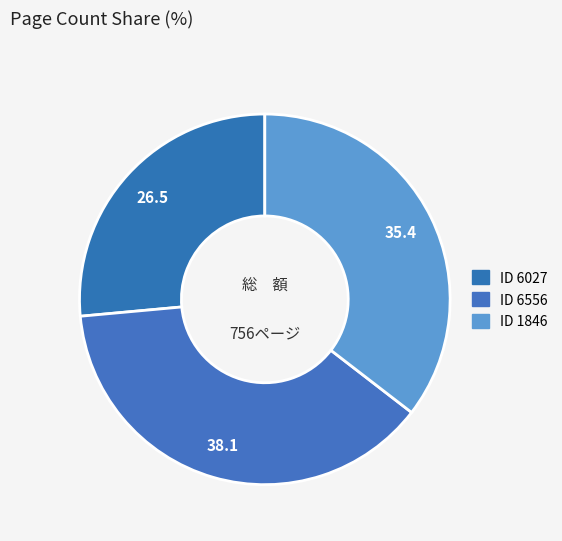

Count the number of slices in the pie.

3